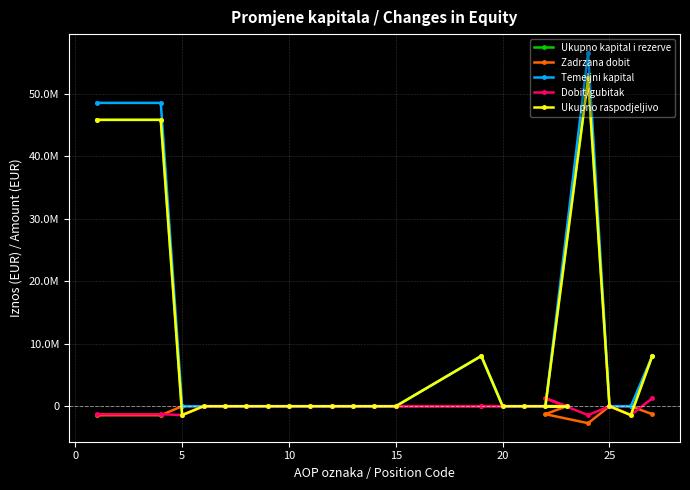

In Zadrzana dobit, how many points are lower than both neighbors (excluding endpoints)?

1